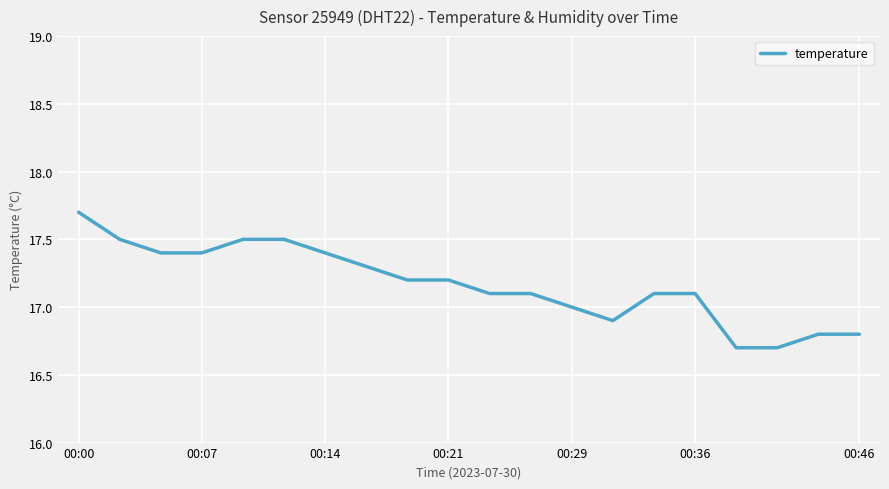

What is the minimum value shown in the chart?

16.7